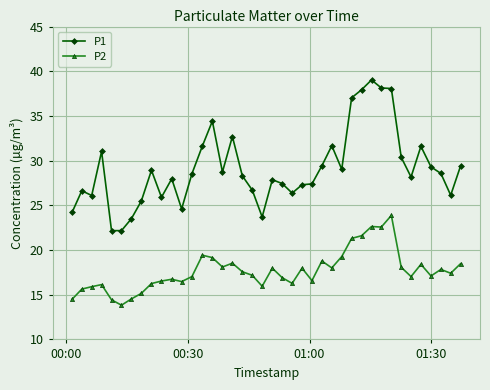

How many lines are shown in the chart?

2